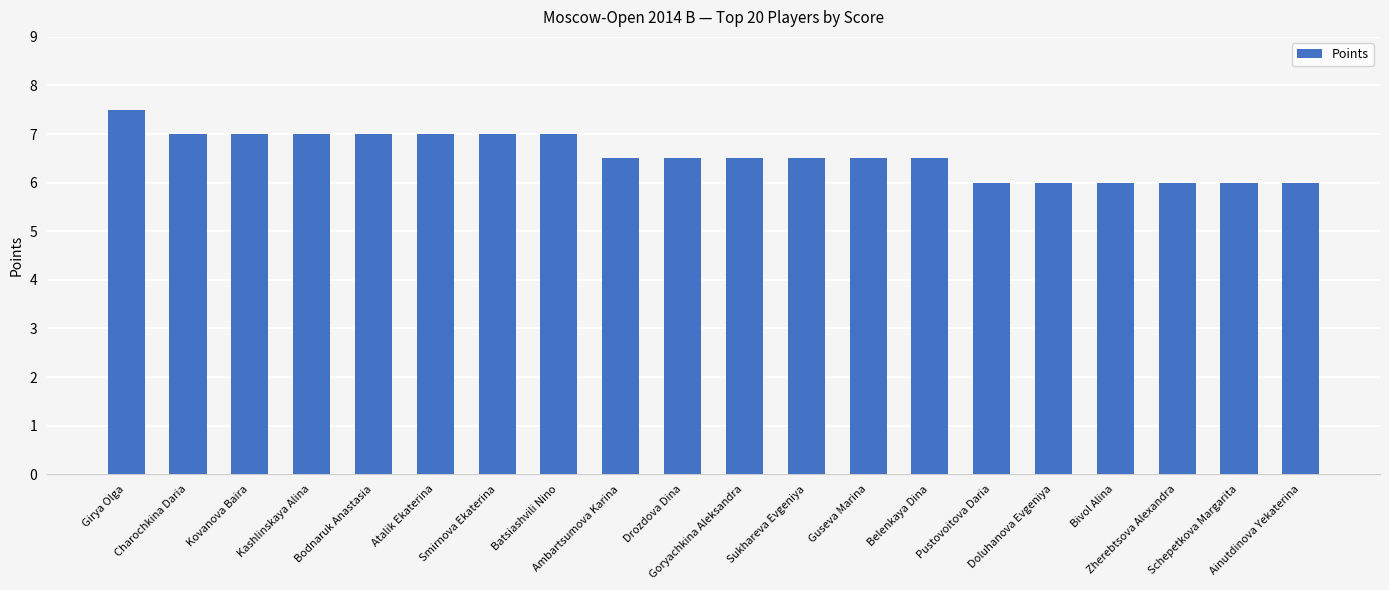

The value at Sukhareva Evgeniya is 6.5. True or false?

True